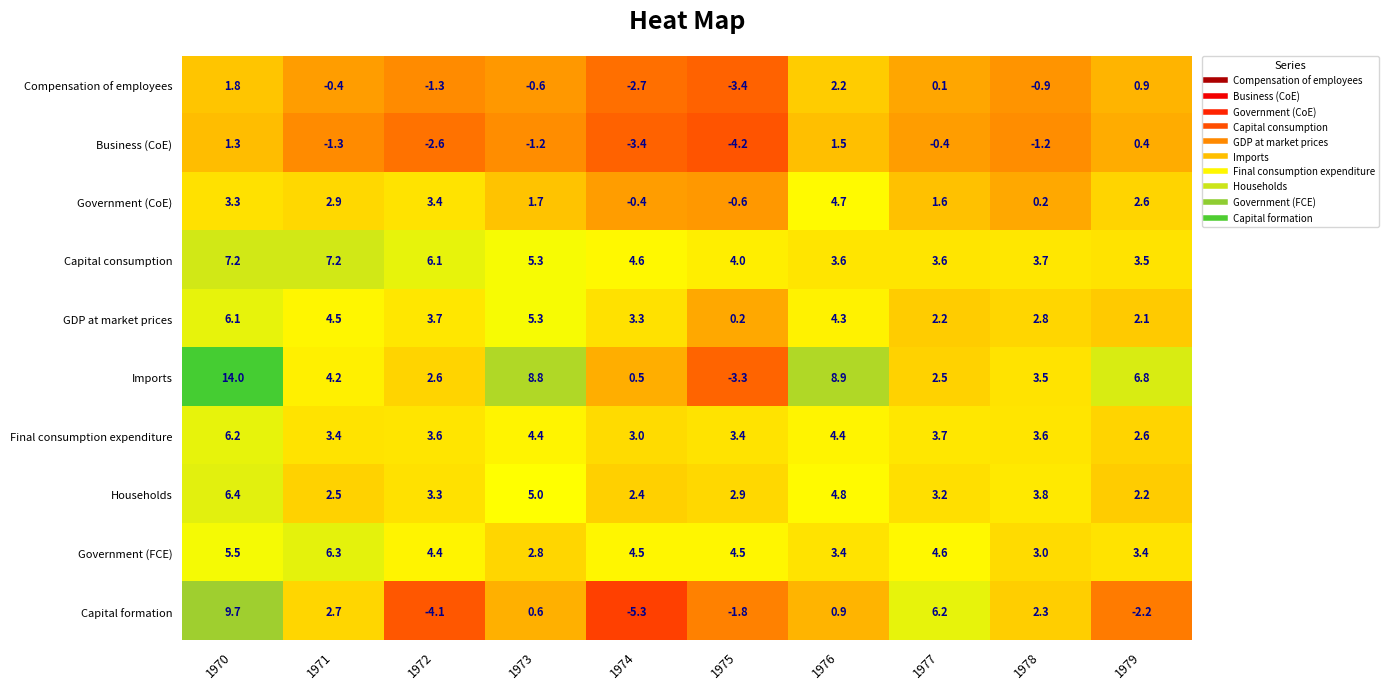

Between 1974 and 1979, which series saw the biggest shift?

Imports